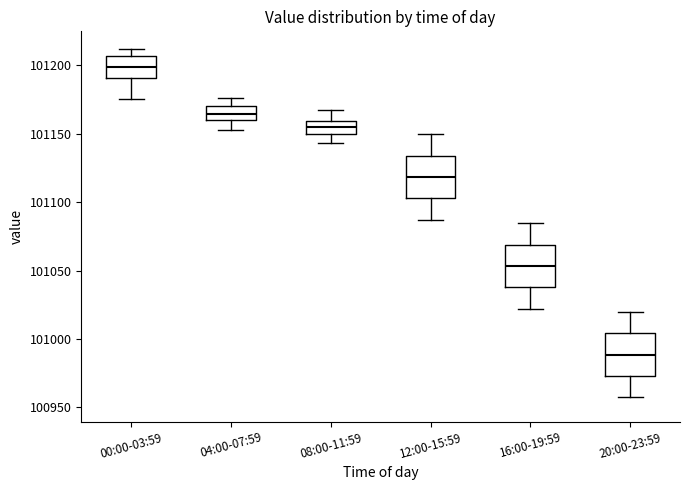

Reading left to right, read every box against the y-axis: the position of its median line, the range the box covers, and the ends of its whiskers. The values are not printed on the chart, so give them approximately, as read against the axis.

00:00-03:59: median 101200, box 101190 to 101205, whiskers 101175 to 101210
04:00-07:59: median 101165, box 101160 to 101170, whiskers 101155 to 101175
08:00-11:59: median 101155, box 101150 to 101160, whiskers 101145 to 101170
12:00-15:59: median 101120, box 101105 to 101135, whiskers 101085 to 101150
16:00-19:59: median 101055, box 101040 to 101070, whiskers 101020 to 101085
20:00-23:59: median 100990, box 100975 to 101005, whiskers 100955 to 101020